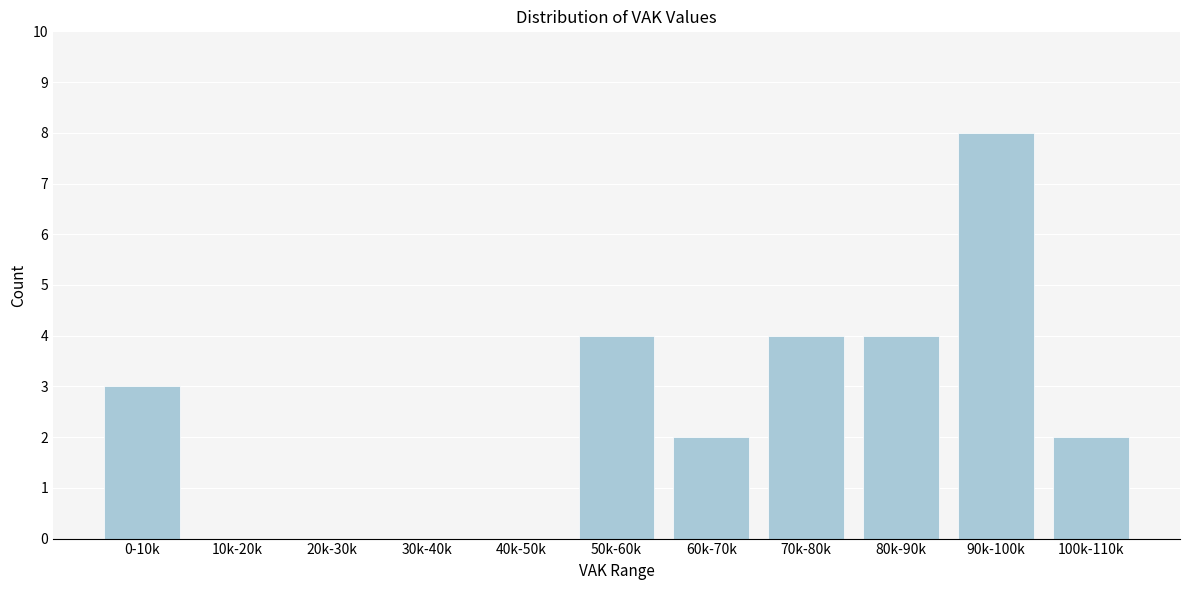

Reading left to right, list all the values displayed in this chart.

0-10k=3	10k-20k=0	20k-30k=0	30k-40k=0	40k-50k=0	50k-60k=4	60k-70k=2	70k-80k=4	80k-90k=4	90k-100k=8	100k-110k=2